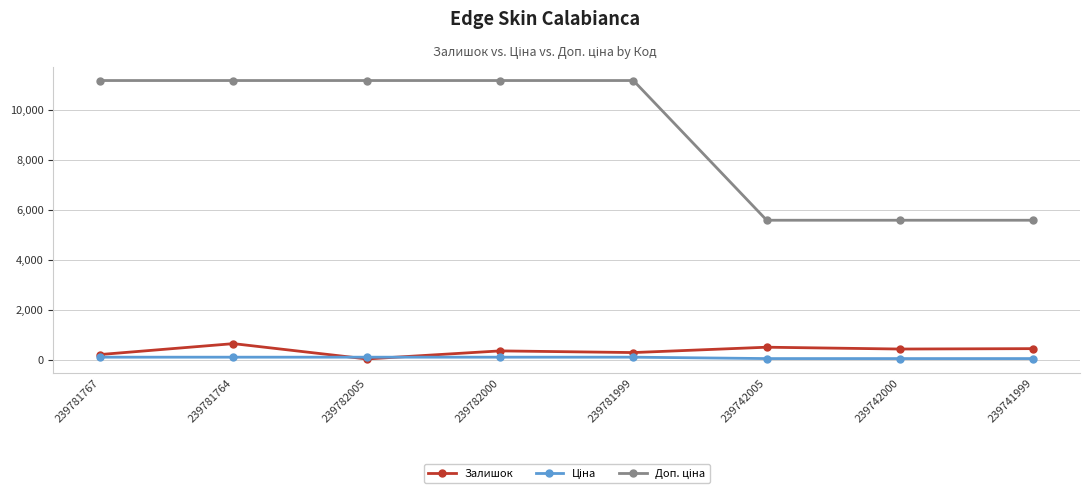

Is this an area chart (filled region under the line)?

No